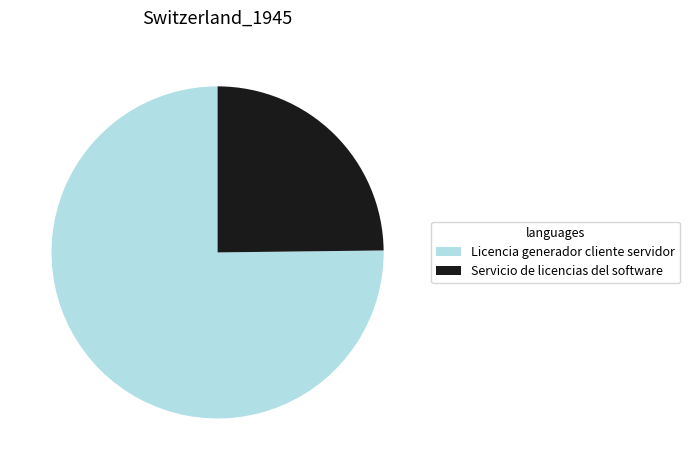

What is the largest slice in the pie chart?

Licencia generador cliente servidor